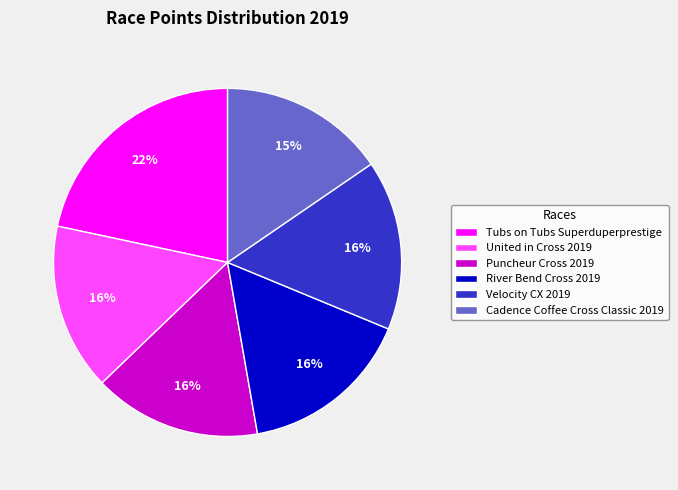

To the nearest percent, what is the difference between the Tubs on Tubs Superduperprestige and Puncheur Cross 2019 slice percentages?

6%